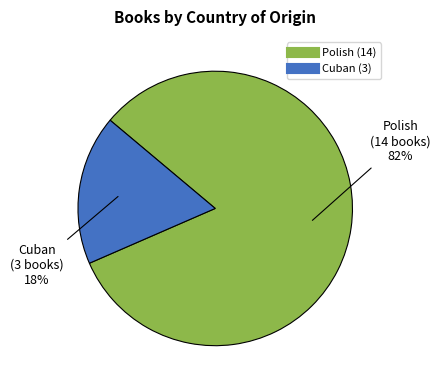

How many slices are in this pie chart?

2